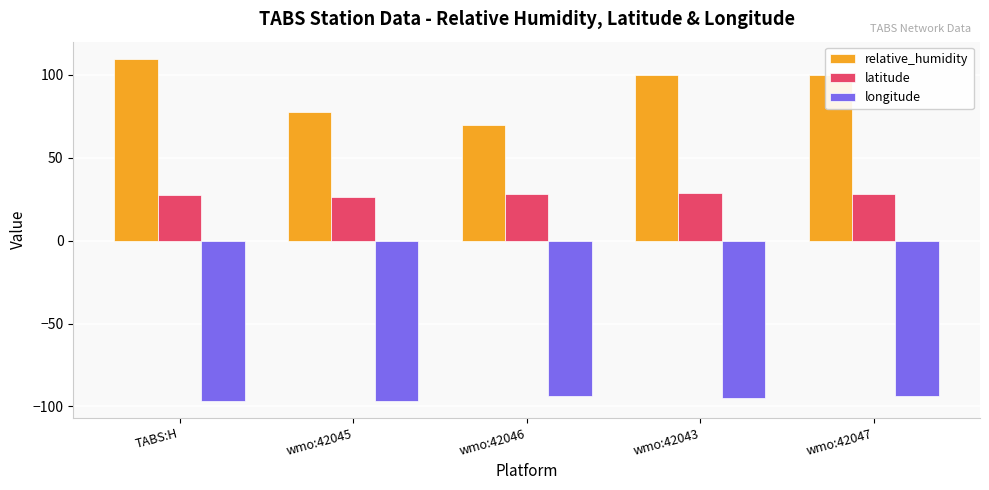

Rank the series by their maximum value, from highest to lowest.

relative_humidity, latitude, longitude